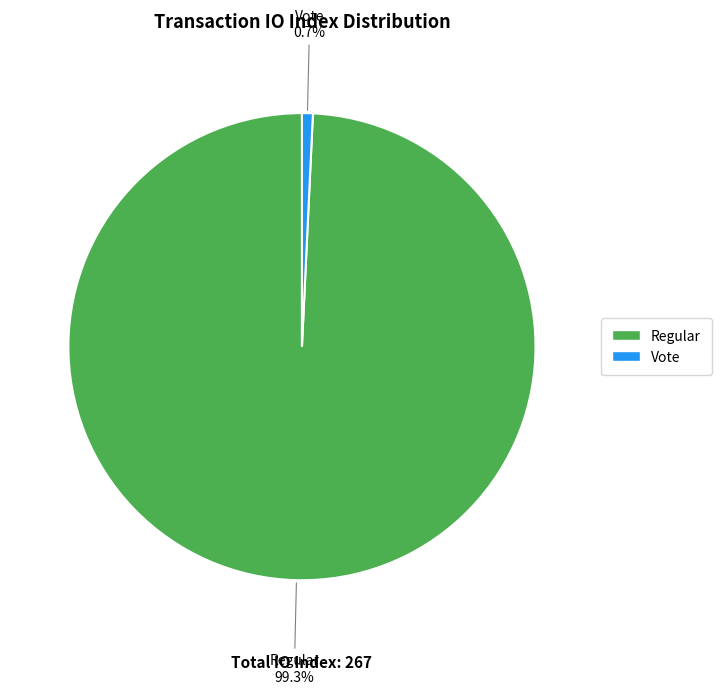

Which slice is the largest?

Regular